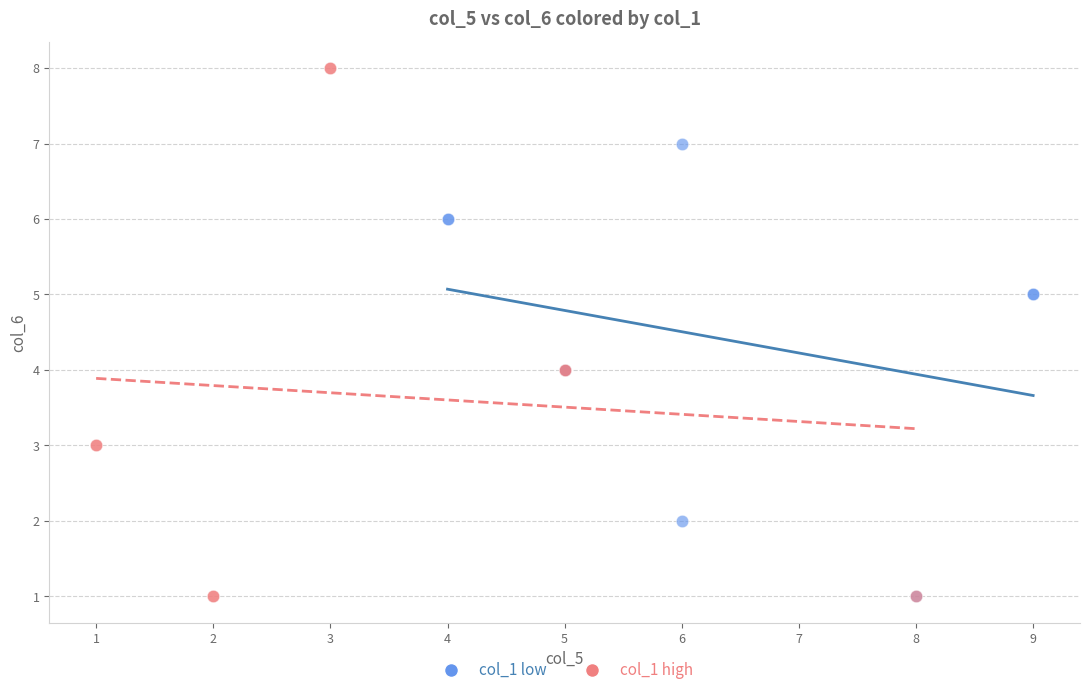

Which series has the widest spread of Y values?

col_1 high